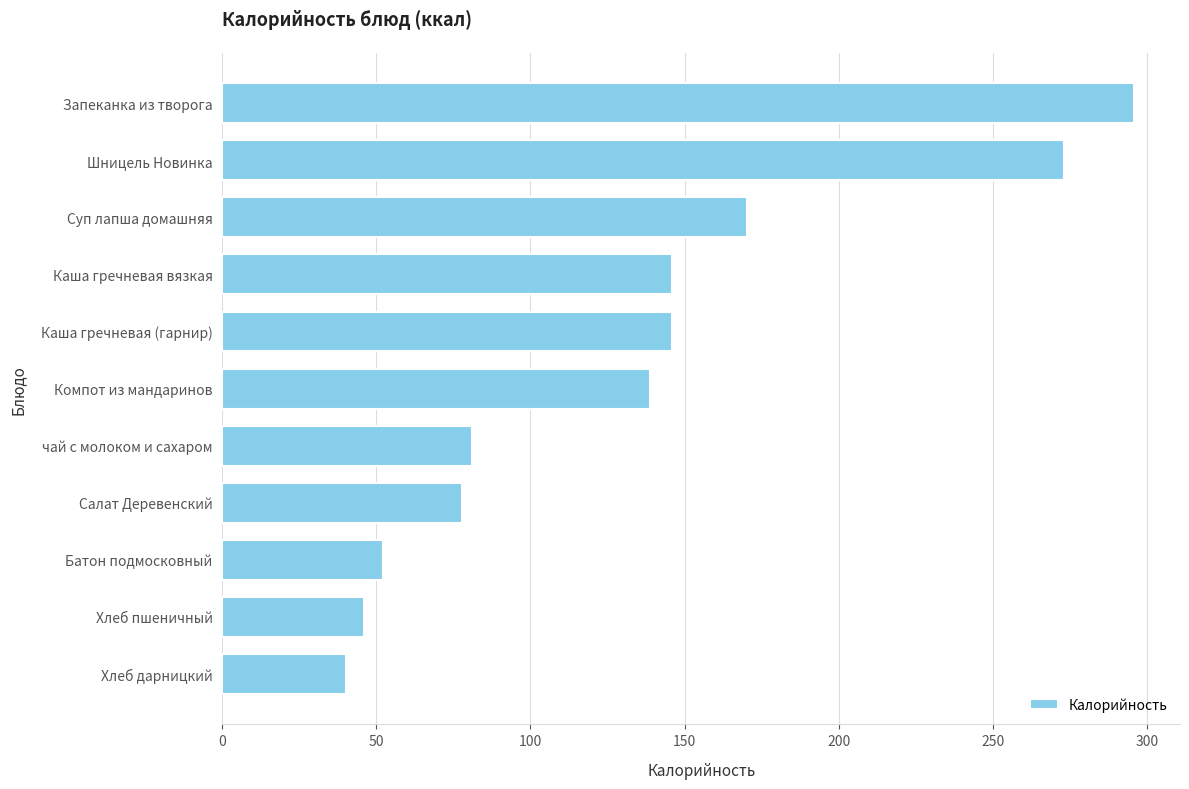

How many distinct data groups are displayed?

1